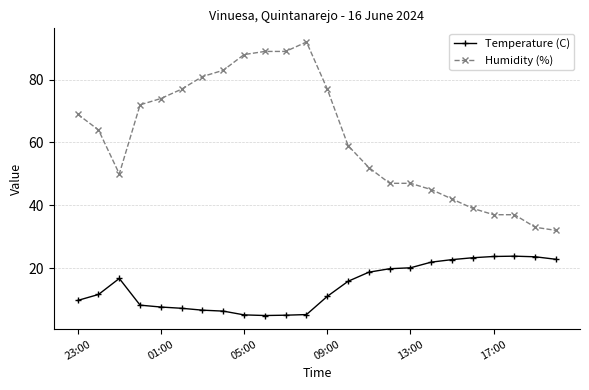

Which series has the largest range (max minus min)?

Humidity (%)